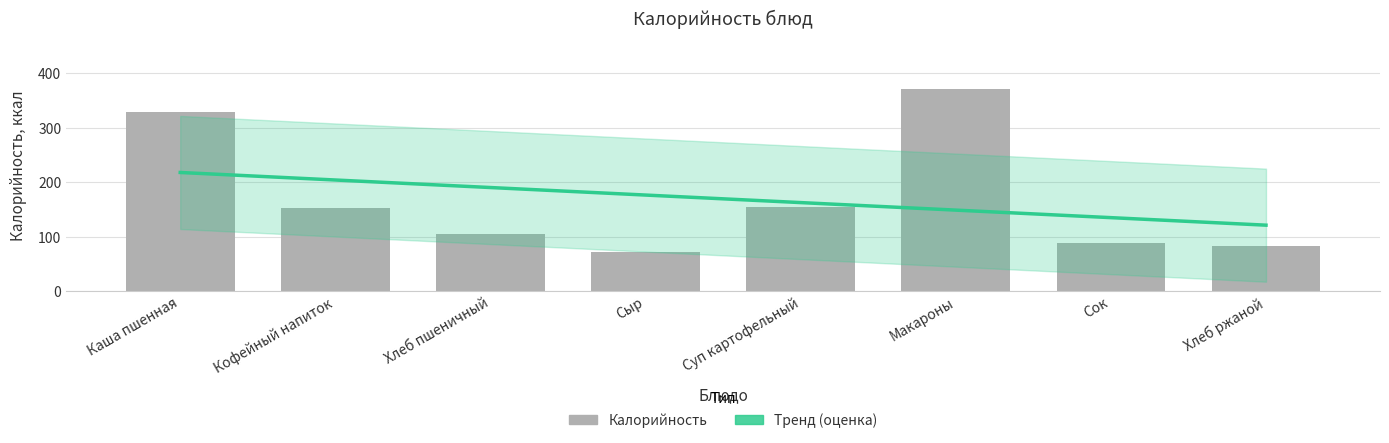

Approximately how many times larger is the value at Суп картофельный compared to Каша пшенная?

0.5